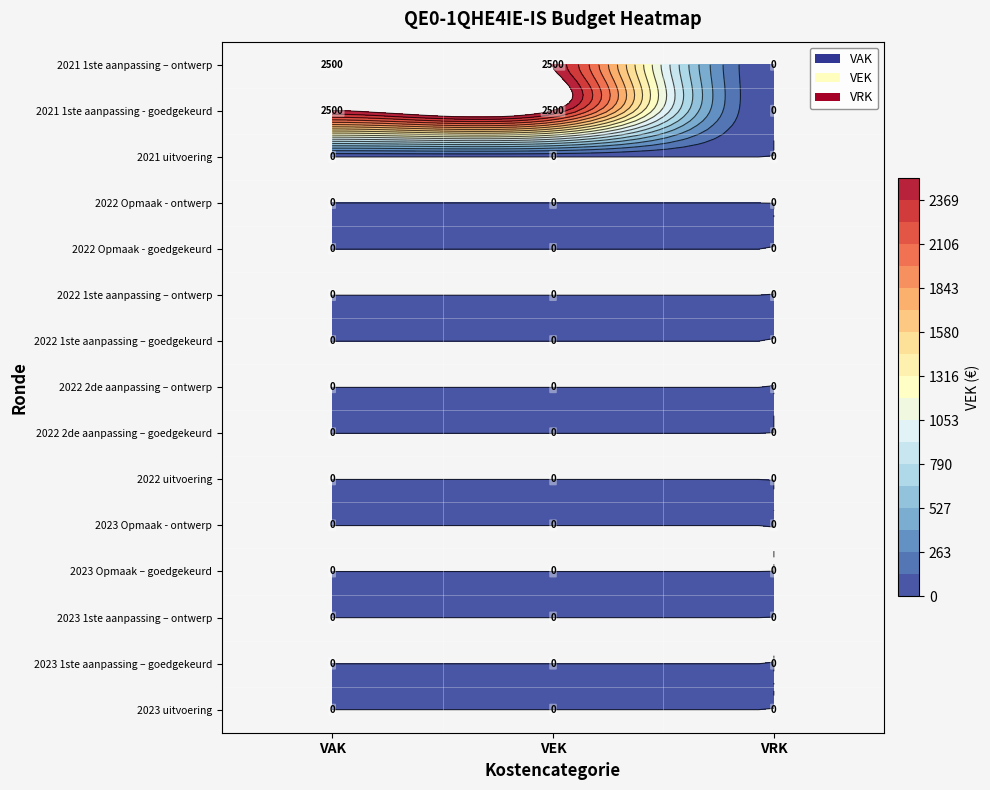

At which label does VAK reach its minimum?

2023 uitvoering